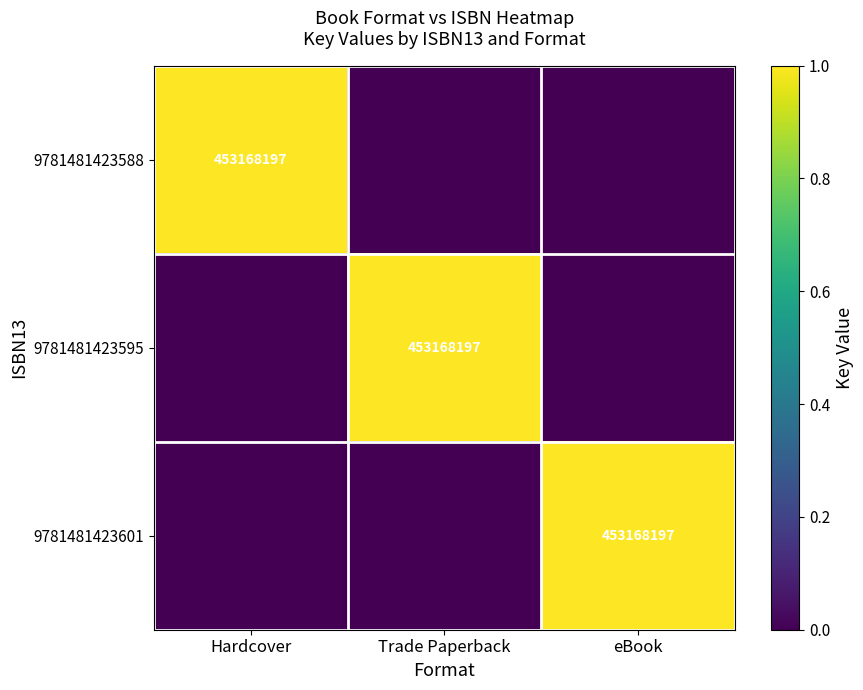

The value of 9781481423595 at Trade Paperback is 713128895. True or false?

False